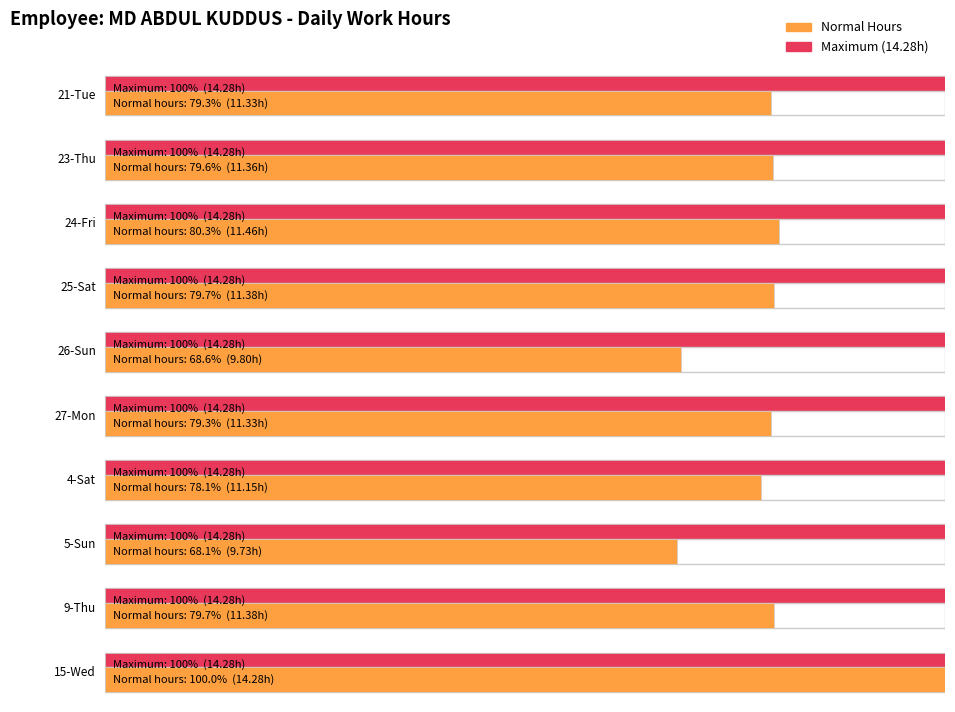

How many bars are there in total?

20